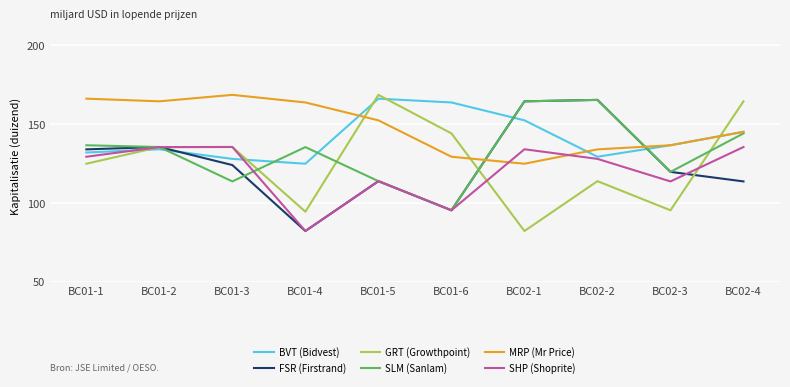

Which label corresponds to the largest value in the chart?

BC01-5